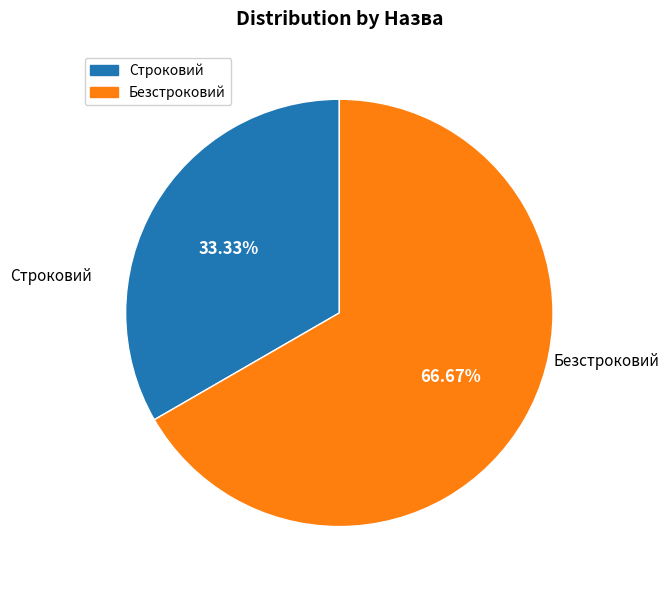

To the nearest percent, what is the difference between the Безстроковий and Строковий slice percentages?

33%